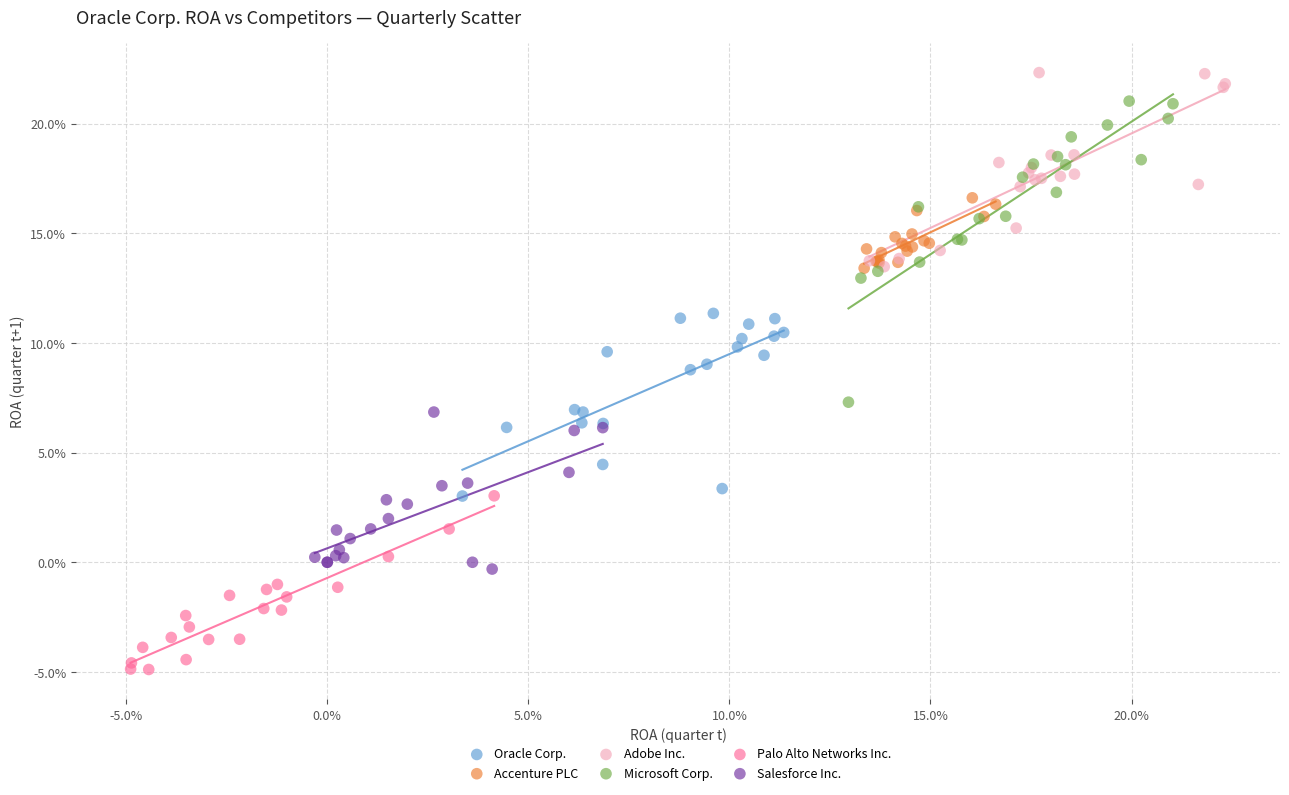

Which series reaches the maximum Y coordinate?

Adobe Inc.